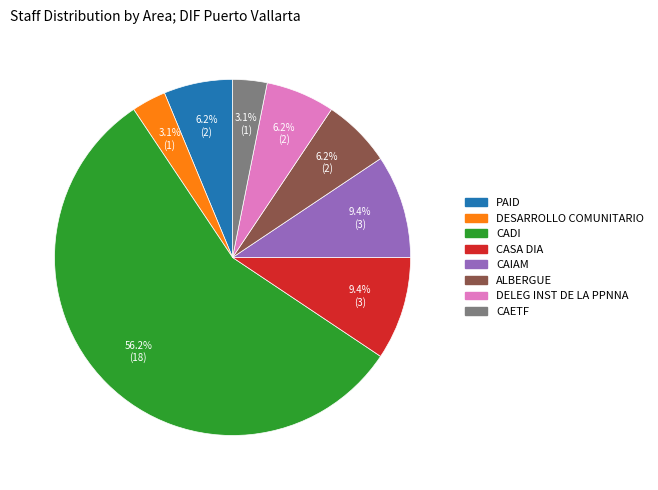

Does CADI represent more than half of the total?

Yes